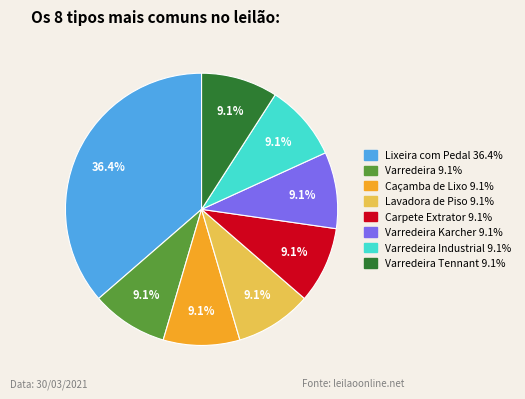

Does any single category account for the majority?

No